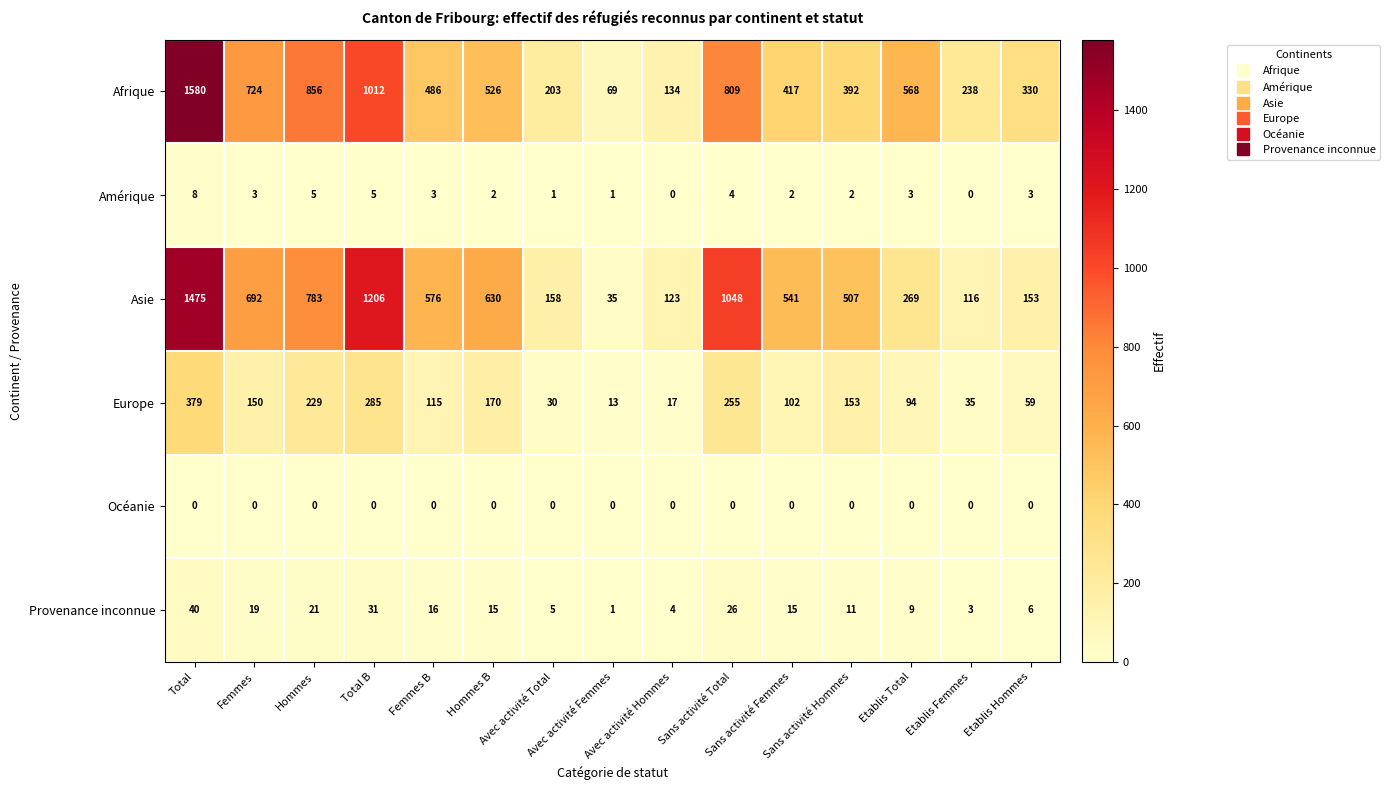

Which series has the largest total across all categories?

Afrique